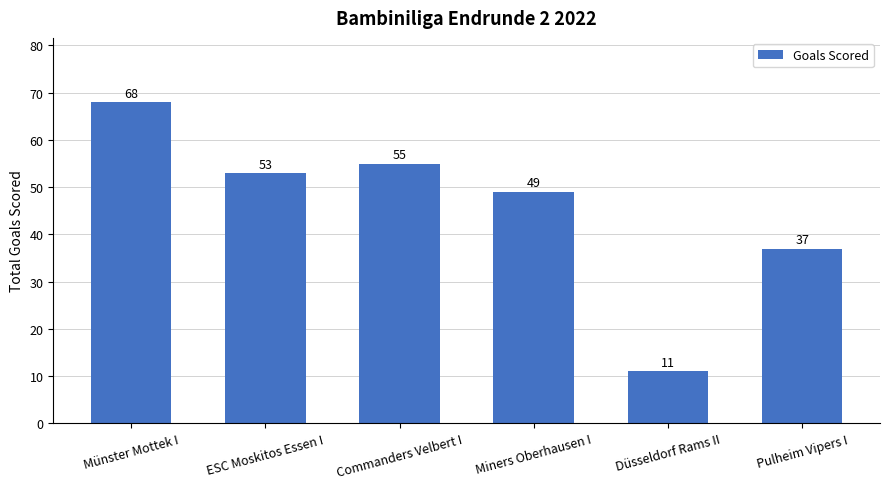

What is the label of the 6th bar from the left?

Pulheim Vipers I